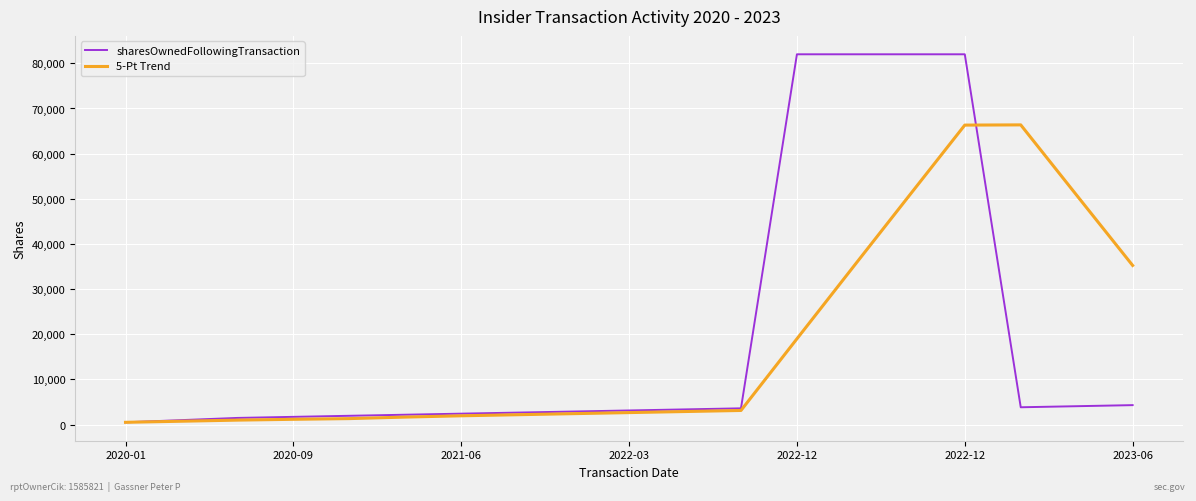

What is the highest value of the 5-Pt Trend series?

66364.2